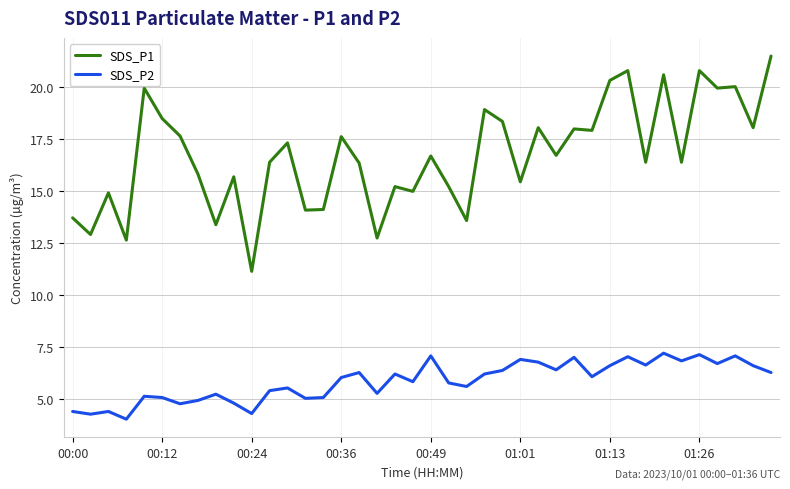

True or false: SDS_P1 and SDS_P2 cross at least once.

False